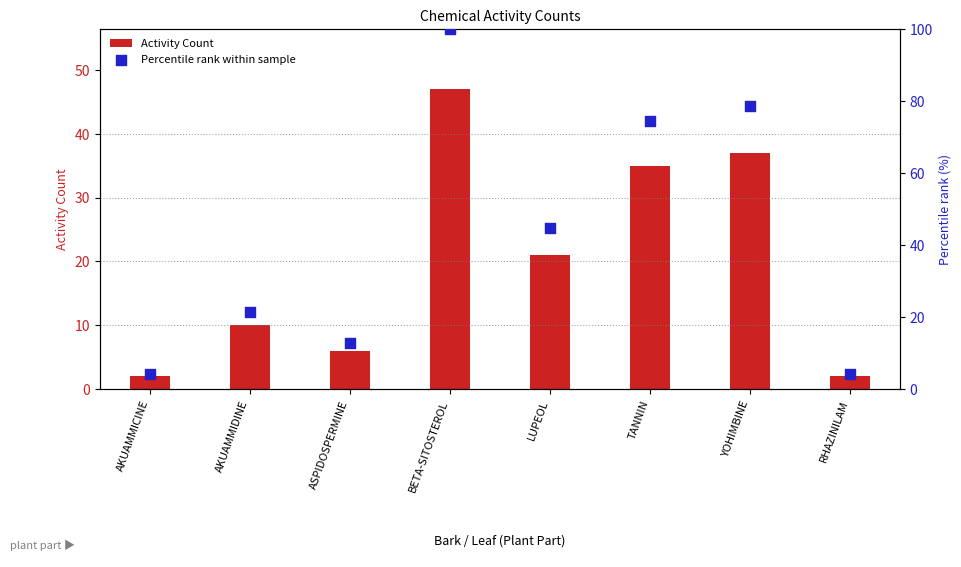

What is the total value across all series at LUPEOL?

65.7